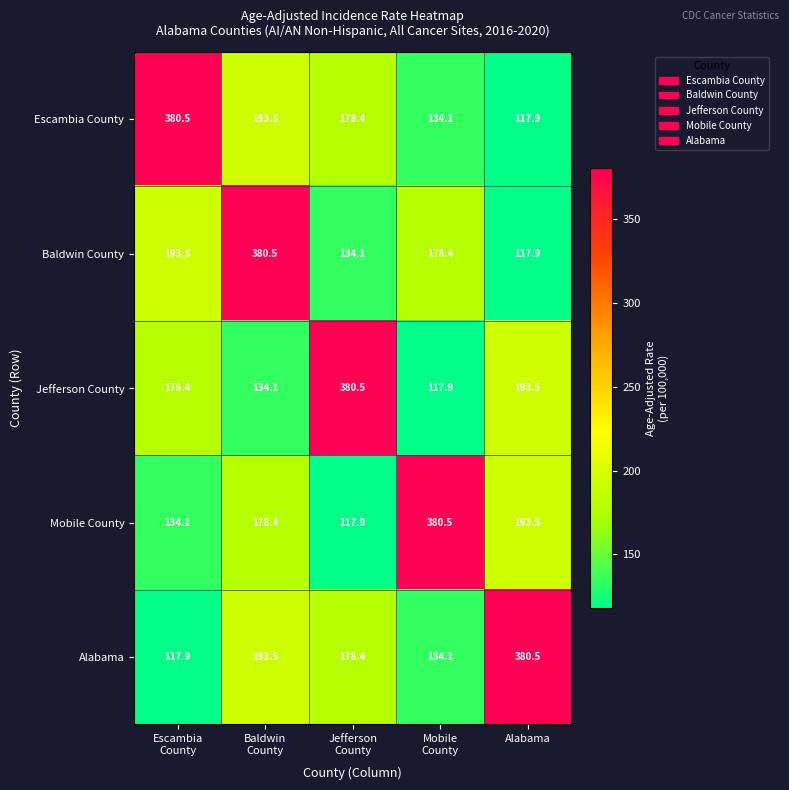

What is the total value across all series at Alabama?

1003.3